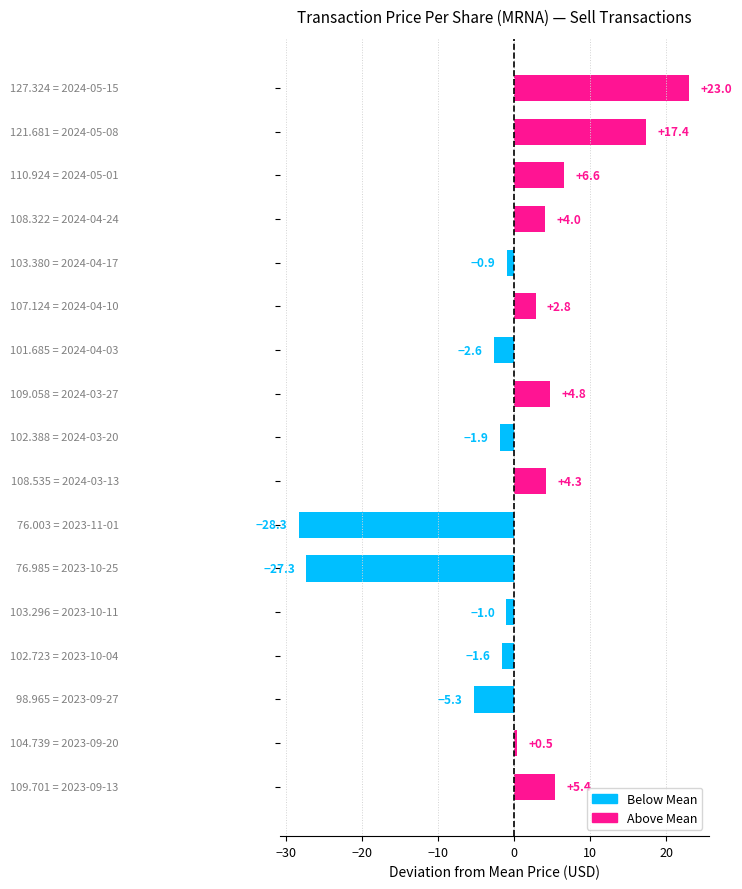

What is the value of the 17th bar from the top?

5.4